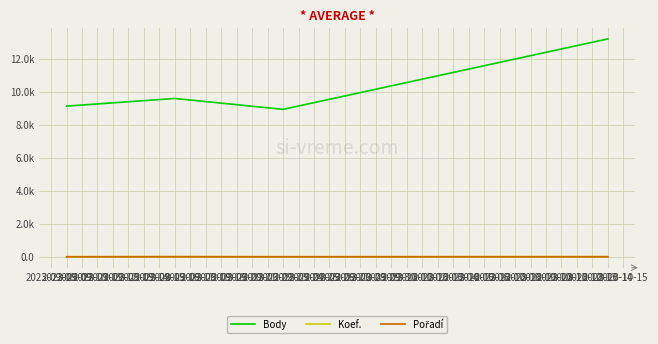

Reading left to right, what are all the values shown in this chart?

Body: 9136	9600	8940	13212
Koef.: 7	12	7	12
Pořadí: 1	2	1	1